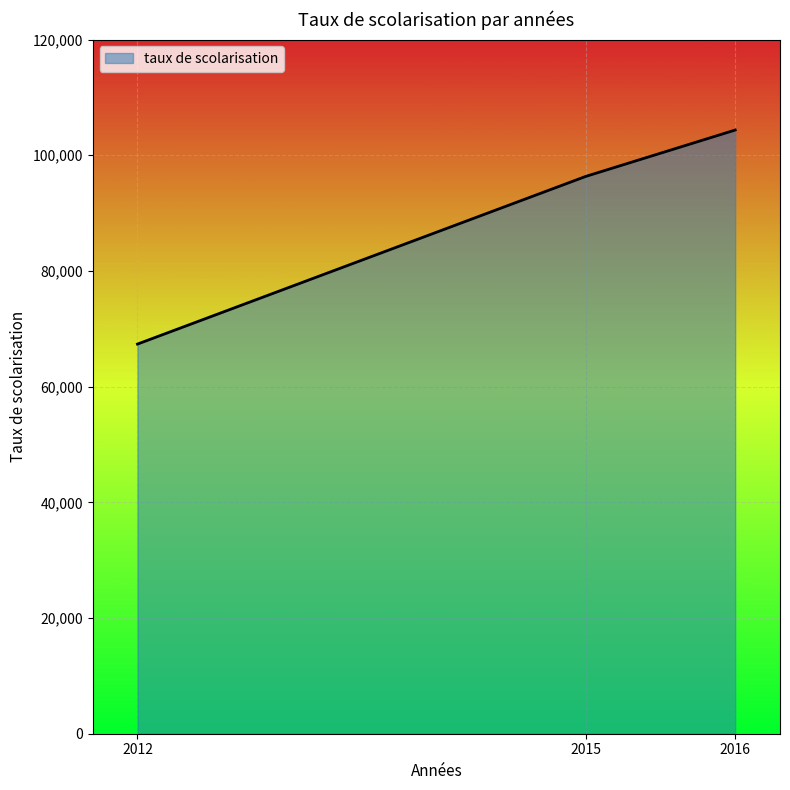

Is it true that the value at 2012 is 104910?

False